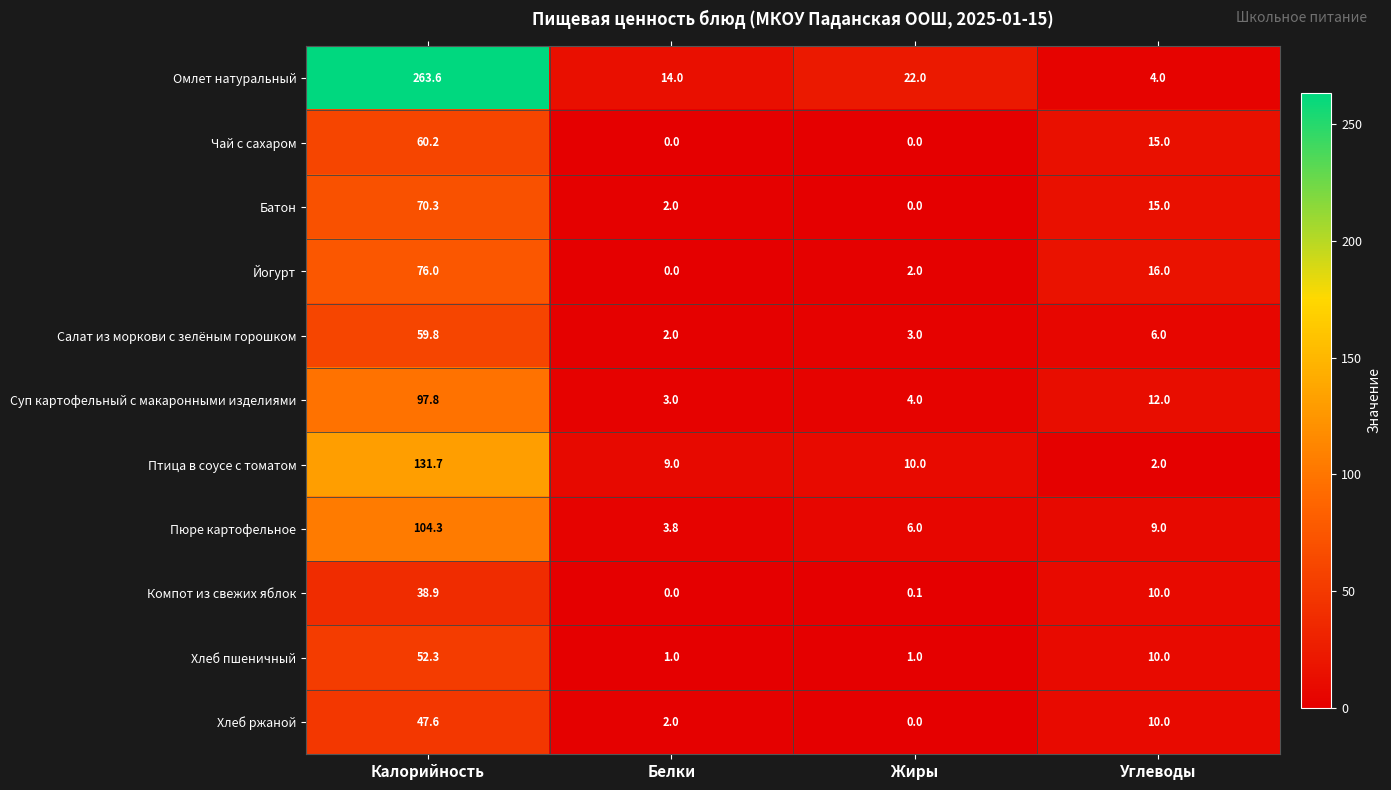

Which series has the largest range (max minus min)?

Омлет натуральный